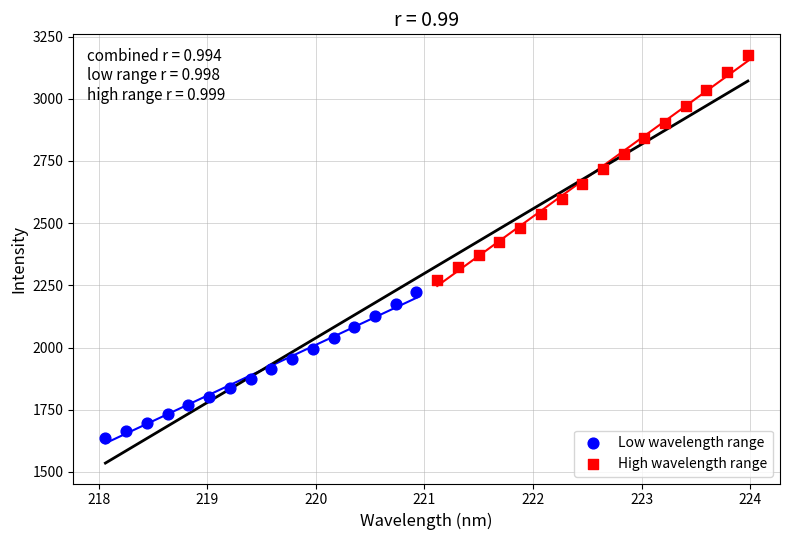

Which series reaches the maximum Y coordinate?

High wavelength range